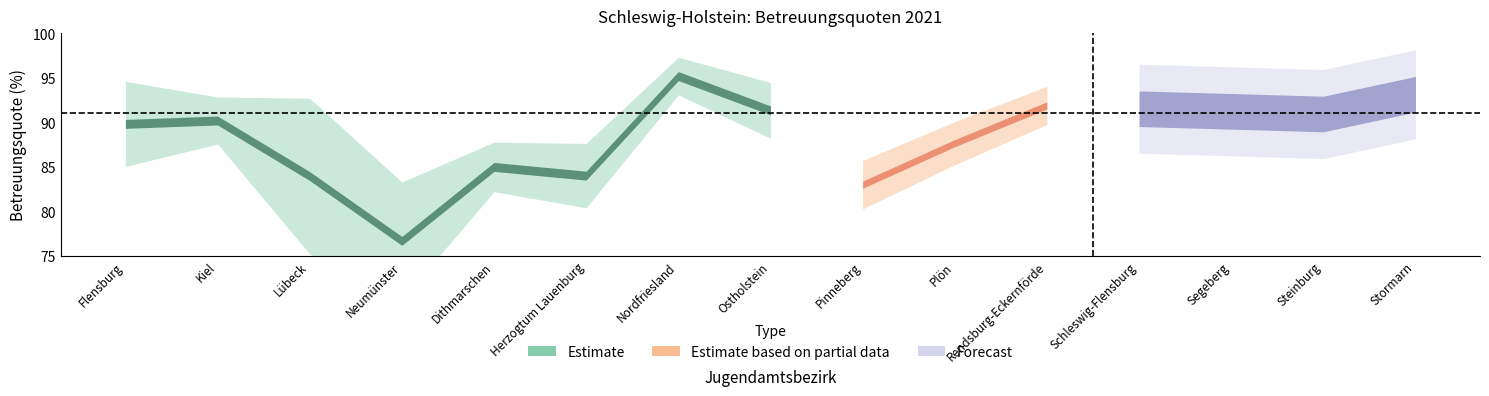

Is this an area chart (filled region under the line)?

No